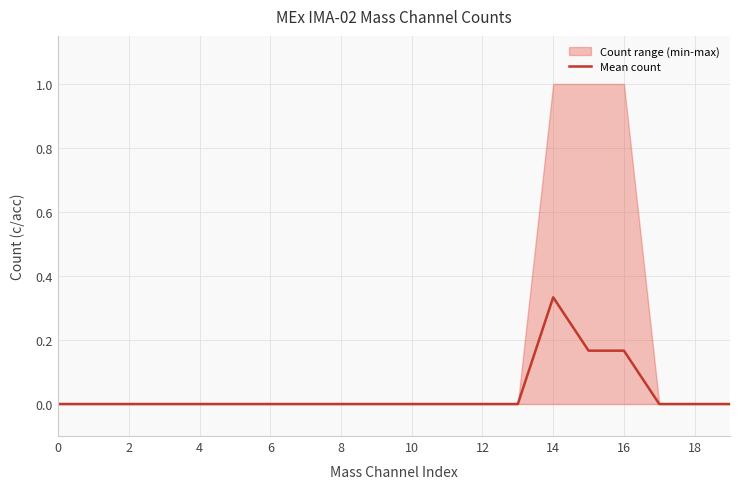

The value of Mean count at 0 is 0.0. True or false?

True